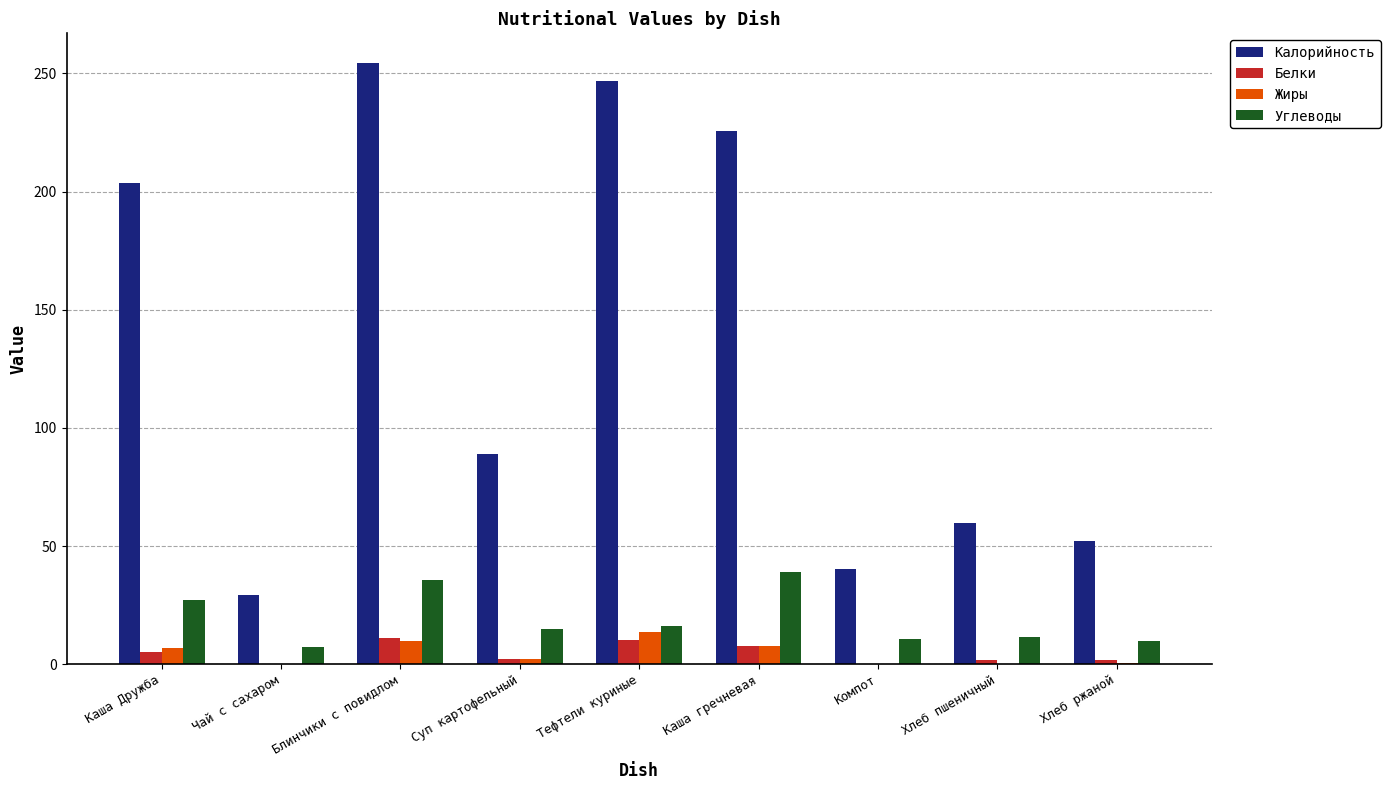

What is the highest value of the Углеводы series?

38.9